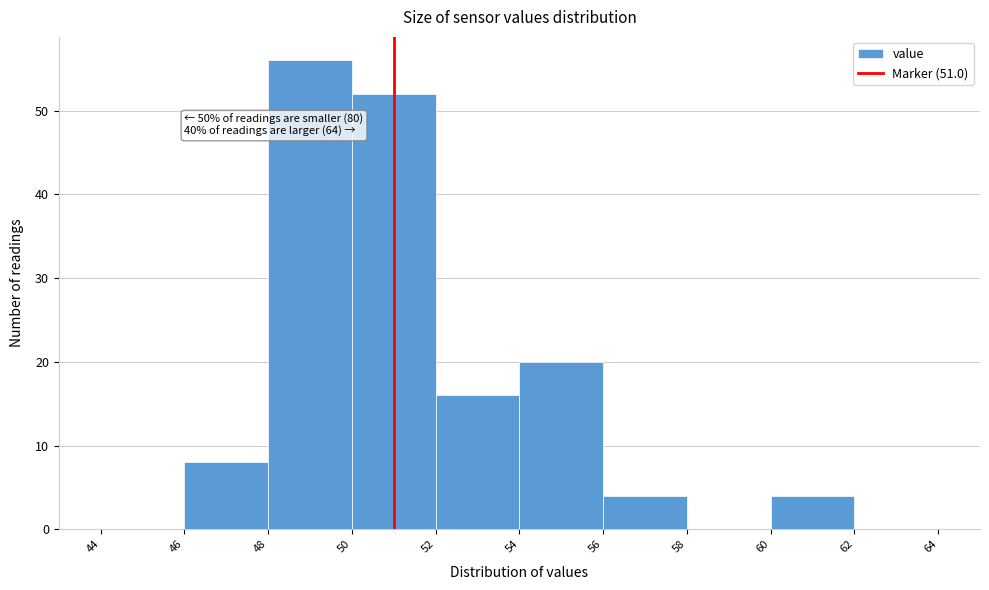

Which range on the x-axis has the tallest bar?

48 to 50